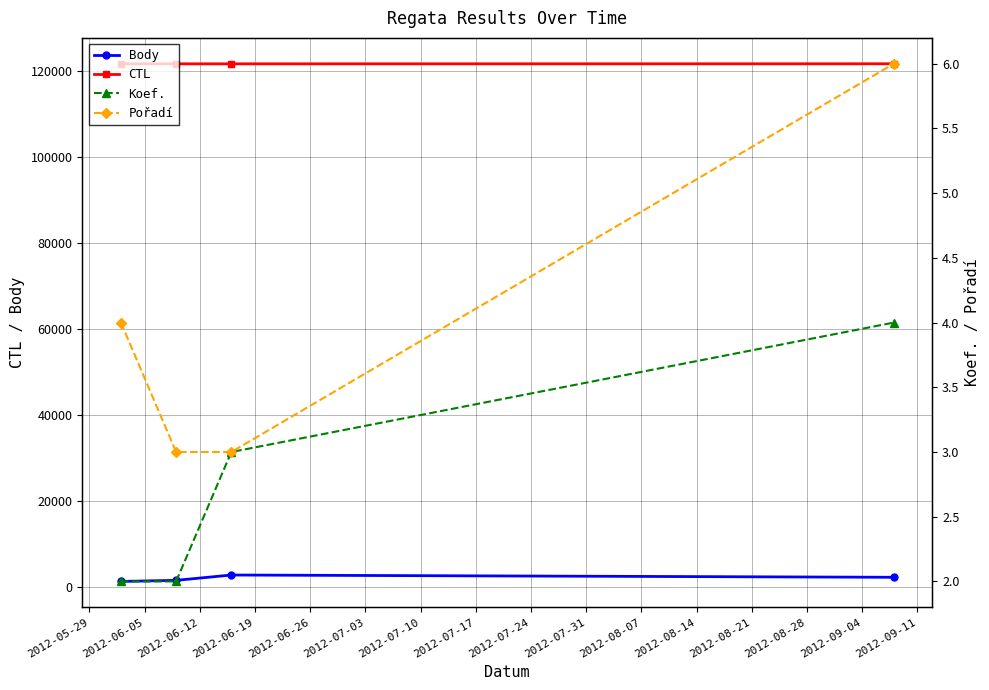

At how many categories does at least one series exceed 65510?

4